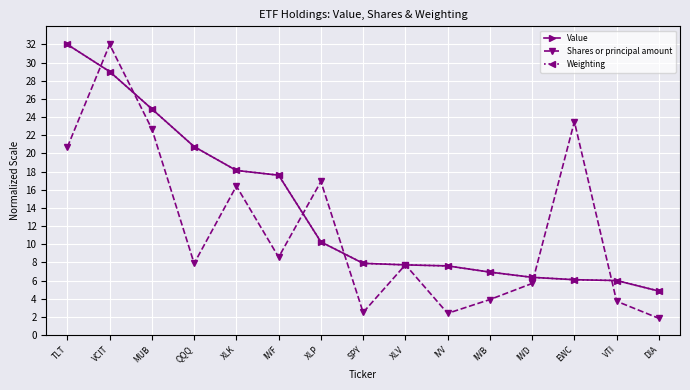

What is the difference between the Value values at TLT and IWD?

25.6